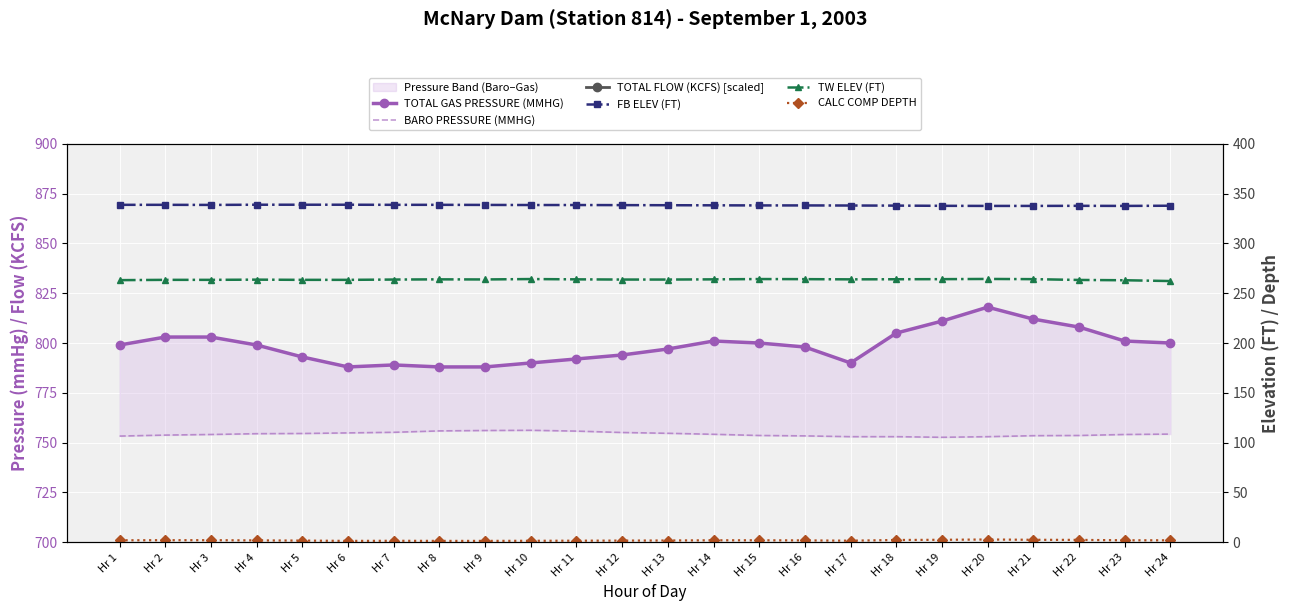

Reading left to right, what are all the values shown in this chart?

TOTAL GAS PRESSURE (MMHG): Hr 1=799.0	Hr 2=803.0	Hr 3=803.0	Hr 4=799.0	Hr 5=793.0	Hr 6=788.0	Hr 7=789.0	Hr 8=788.0	Hr 9=788.0	Hr 10=790.0	Hr 11=792.0	Hr 12=794.0	Hr 13=797.0	Hr 14=801.0	Hr 15=800.0	Hr 16=798.0	Hr 17=790.0	Hr 18=805.0	Hr 19=811.0	Hr 20=818.0	Hr 21=812.0	Hr 22=808.0	Hr 23=801.0	Hr 24=800.0
BARO PRESSURE (MMHG): Hr 1=753.3	Hr 2=753.8	Hr 3=754.1	Hr 4=754.5	Hr 5=754.6	Hr 6=754.9	Hr 7=755.2	Hr 8=755.9	Hr 9=756.1	Hr 10=756.2	Hr 11=755.8	Hr 12=755.1	Hr 13=754.7	Hr 14=754.2	Hr 15=753.6	Hr 16=753.4	Hr 17=753.0	Hr 18=753.0	Hr 19=752.7	Hr 20=753.0	Hr 21=753.5	Hr 22=753.6	Hr 23=754.1	Hr 24=754.3
TOTAL FLOW (KCFS) [scaled]: Hr 1=1053.4	Hr 2=1051.0	Hr 3=1042.0	Hr 4=1162.0	Hr 5=1165.6	Hr 6=1164.4	Hr 7=1222.6	Hr 8=1223.2	Hr 9=1198.6	Hr 10=1297.6	Hr 11=1310.2	Hr 12=1304.8	Hr 13=1282.6	Hr 14=1302.4	Hr 15=1400.8	Hr 16=1413.4	Hr 17=1413.4	Hr 18=1400.8	Hr 19=1453.0	Hr 20=1457.2	Hr 21=1474.6	Hr 22=1335.4	Hr 23=1317.4	Hr 24=1110.4
FB ELEV (FT): Hr 1=338.7	Hr 2=338.7	Hr 3=338.6	Hr 4=338.8	Hr 5=338.8	Hr 6=338.8	Hr 7=338.7	Hr 8=338.7	Hr 9=338.6	Hr 10=338.5	Hr 11=338.5	Hr 12=338.4	Hr 13=338.3	Hr 14=338.2	Hr 15=338.1	Hr 16=338.1	Hr 17=338.0	Hr 18=337.9	Hr 19=337.7	Hr 20=337.6	Hr 21=337.6	Hr 22=337.7	Hr 23=337.6	Hr 24=337.8
TW ELEV (FT): Hr 1=263.1	Hr 2=263.4	Hr 3=263.4	Hr 4=263.6	Hr 5=263.4	Hr 6=263.4	Hr 7=263.7	Hr 8=263.9	Hr 9=263.8	Hr 10=264.2	Hr 11=263.9	Hr 12=263.7	Hr 13=263.7	Hr 14=263.9	Hr 15=264.2	Hr 16=264.1	Hr 17=263.9	Hr 18=264.0	Hr 19=264.1	Hr 20=264.3	Hr 21=264.1	Hr 22=263.3	Hr 23=263.0	Hr 24=262.2
CALC COMP DEPTH: Hr 1=2.0	Hr 2=2.1	Hr 3=2.1	Hr 4=1.9	Hr 5=1.7	Hr 6=1.4	Hr 7=1.5	Hr 8=1.4	Hr 9=1.4	Hr 10=1.5	Hr 11=1.6	Hr 12=1.7	Hr 13=1.8	Hr 14=2.0	Hr 15=2.0	Hr 16=1.9	Hr 17=1.6	Hr 18=2.3	Hr 19=2.5	Hr 20=2.8	Hr 21=2.5	Hr 22=2.4	Hr 23=2.0	Hr 24=2.0